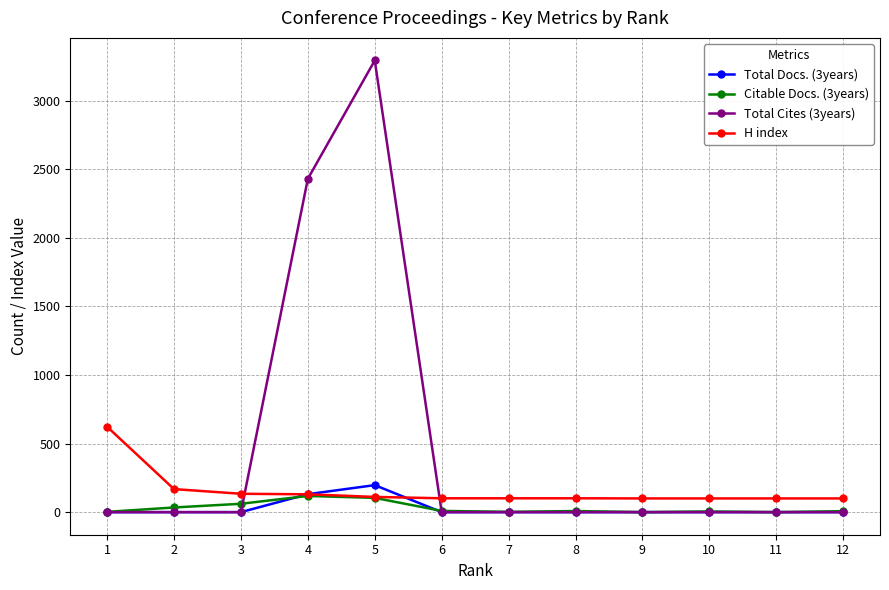

The value of Total Cites (3years) at 5 is 3294. True or false?

True